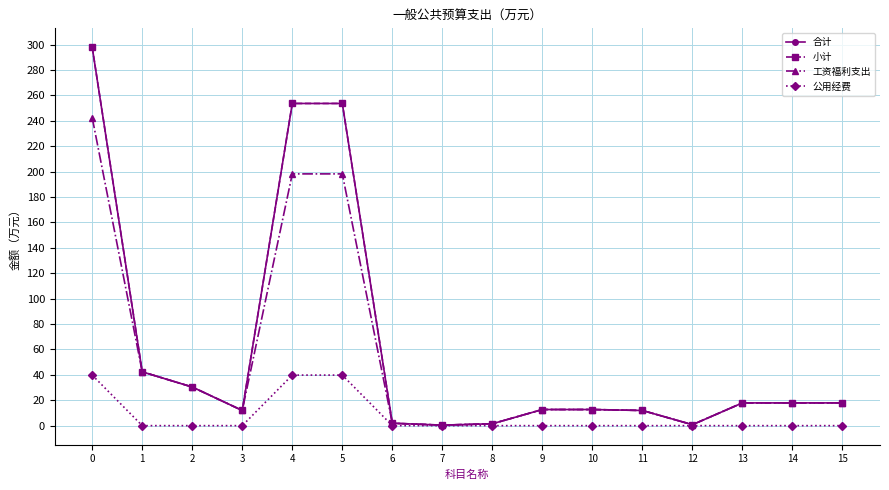

The value of 小计 at 15 is 4.6. True or false?

False